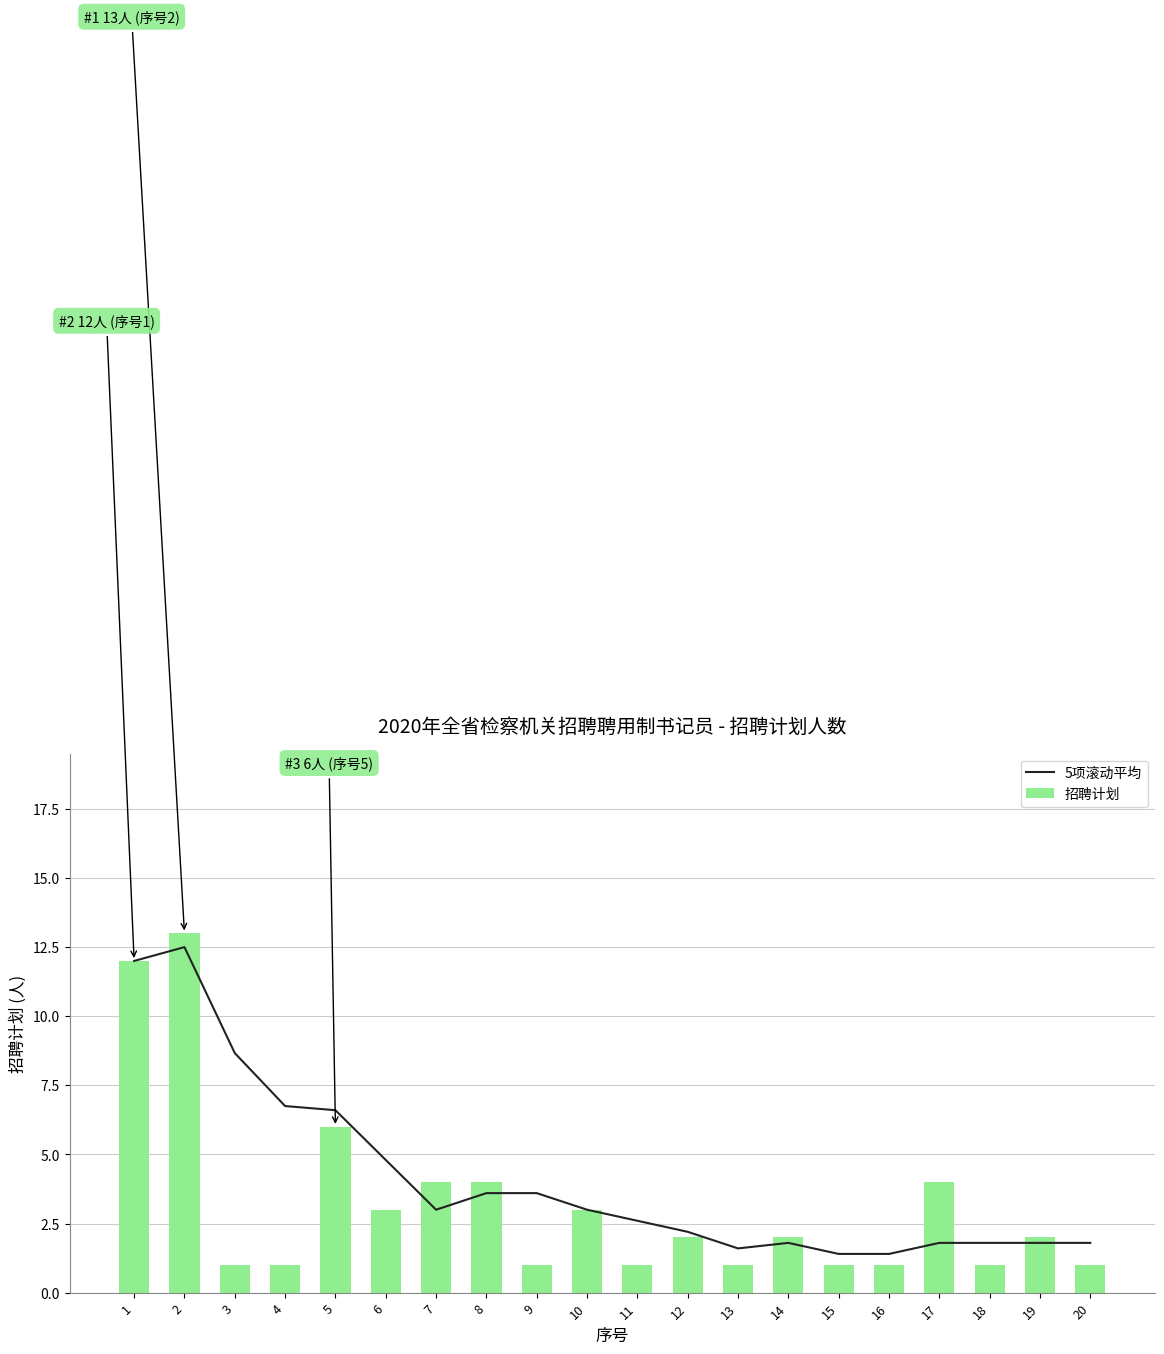

Rank the series by their average value, from highest to lowest.

5项滚动平均, 招聘计划